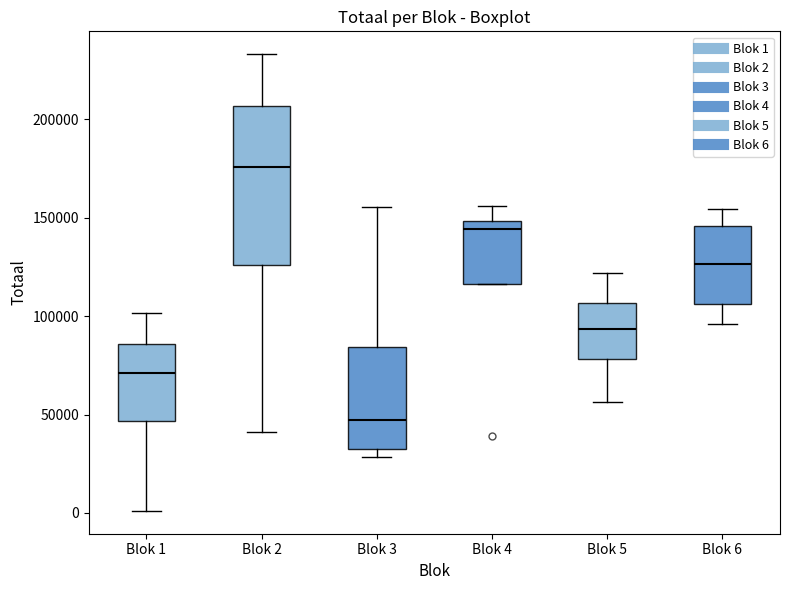

Reading left to right, read every box against the y-axis: the position of its median line, the range the box covers, and the ends of its whiskers. The values are not printed on the chart, so give them approximately, as read against the axis.

Blok 1: median 70000, box 45000 to 85000, whiskers 0 to 100000
Blok 2: median 175000, box 125000 to 205000, whiskers 40000 to 235000
Blok 3: median 45000, box 35000 to 85000, whiskers 30000 to 155000
Blok 4: median 145000, box 115000 to 150000, whiskers 115000 to 155000
Blok 5: median 95000, box 80000 to 105000, whiskers 55000 to 120000
Blok 6: median 125000, box 105000 to 145000, whiskers 95000 to 155000